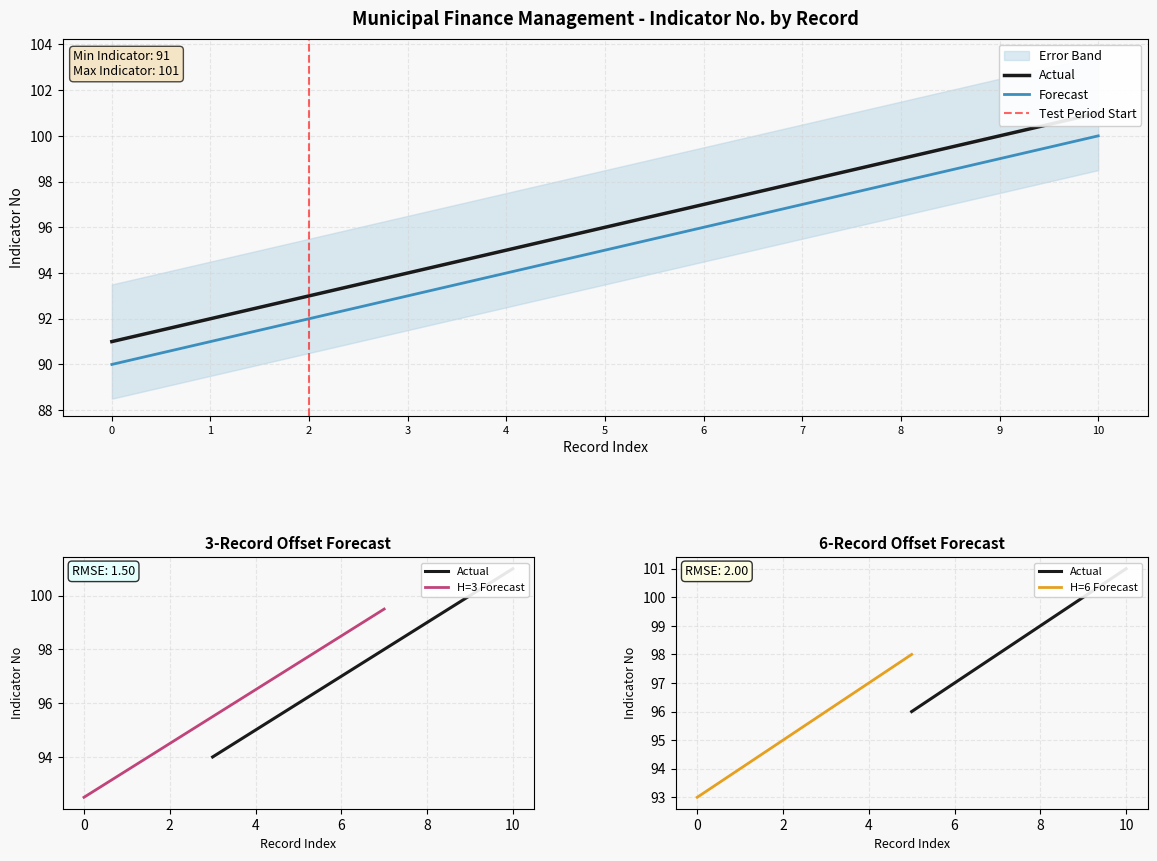

Count the values in the range 93 to 99.

7